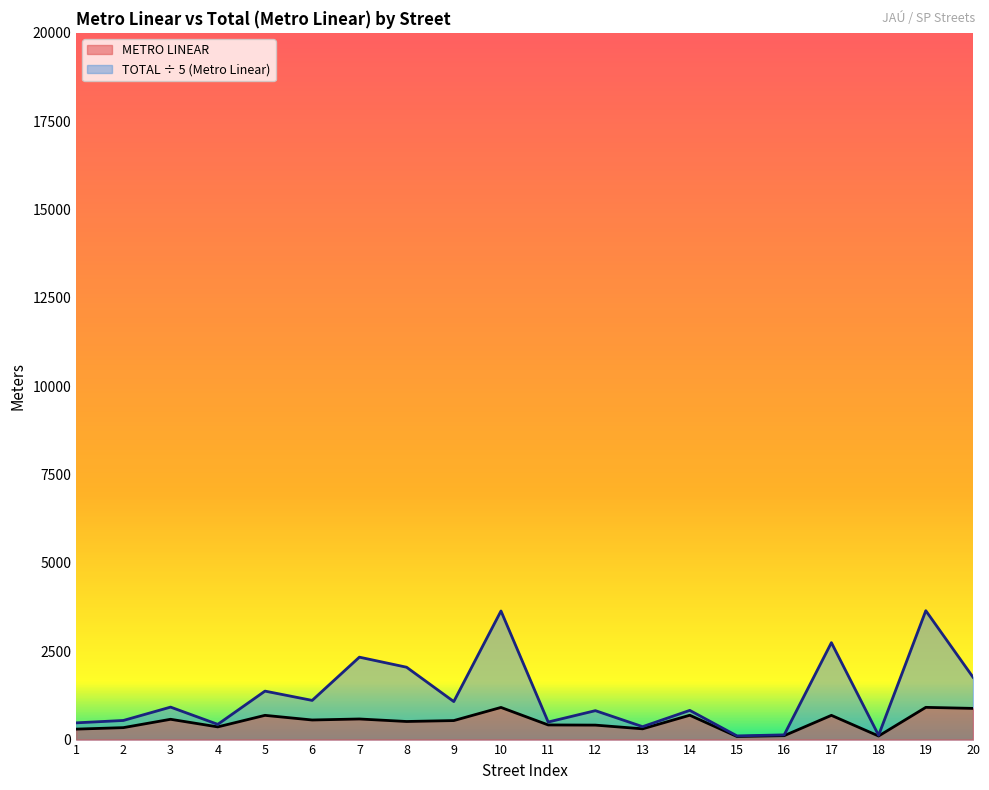

What is the total value across all series at 2?

879.1